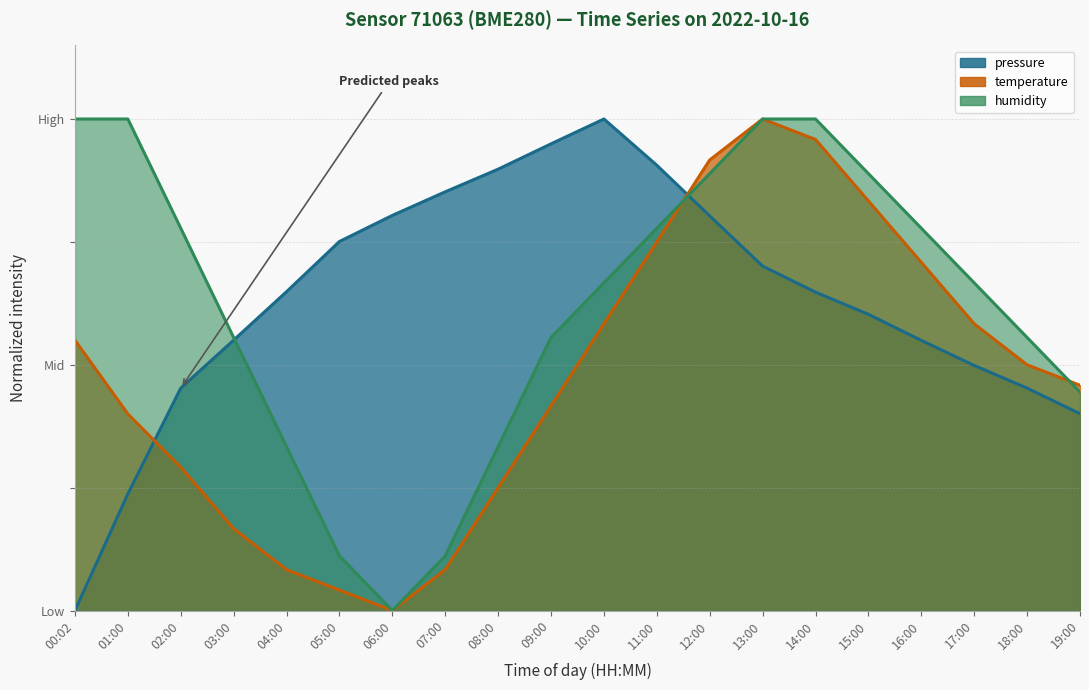

What is the sum of the pressure values at 12:00 and 11:00?

1.7